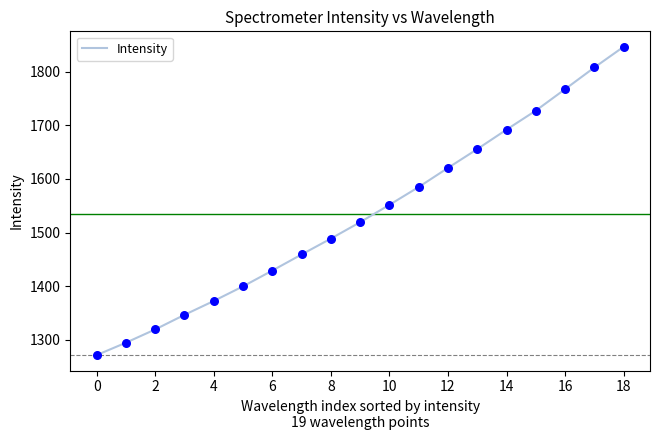

What is the minimum value shown in the chart?

1271.4